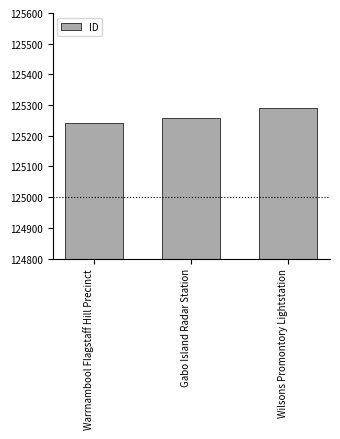

At which category does the chart reach its minimum across all series?

Warrnambool Flagstaff Hill Precinct